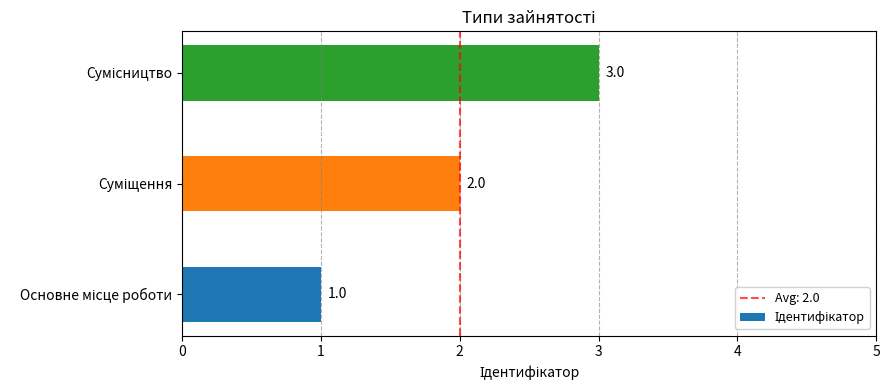

What is the greatest value displayed?

3